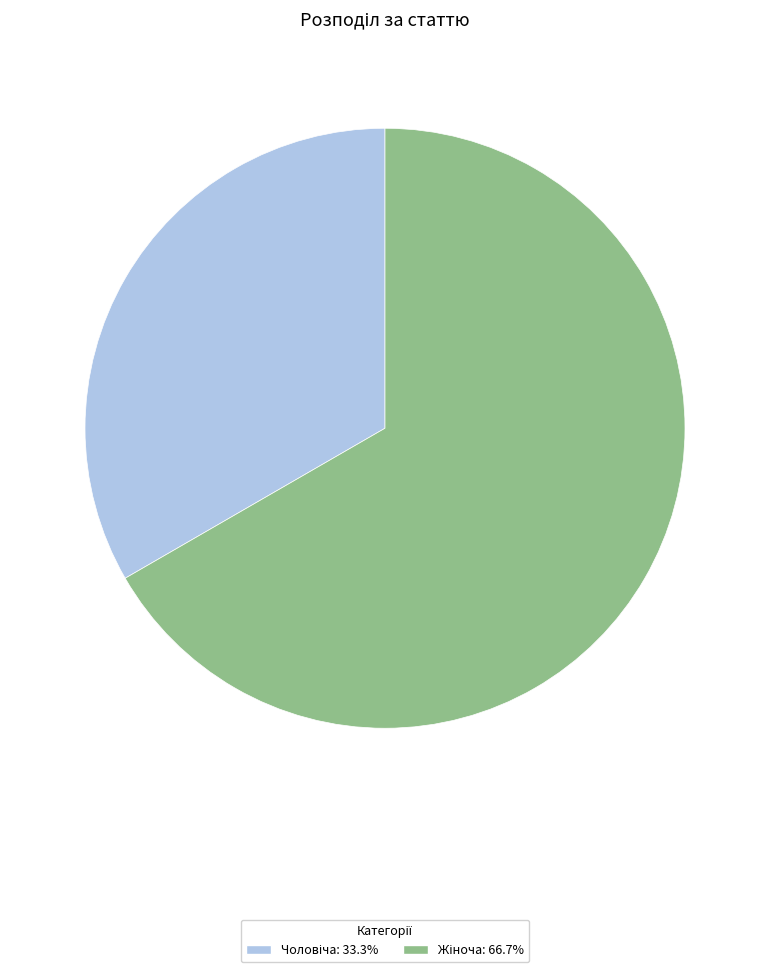

Is there a majority slice in this chart?

Yes